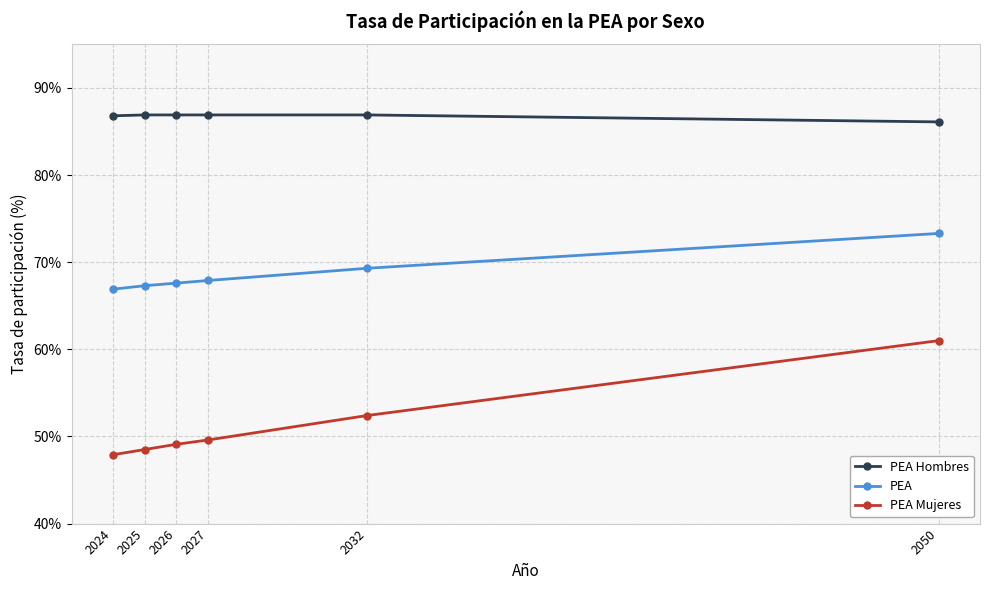

True or false: PEA Mujeres has a value of 49.1 at 2026.

True